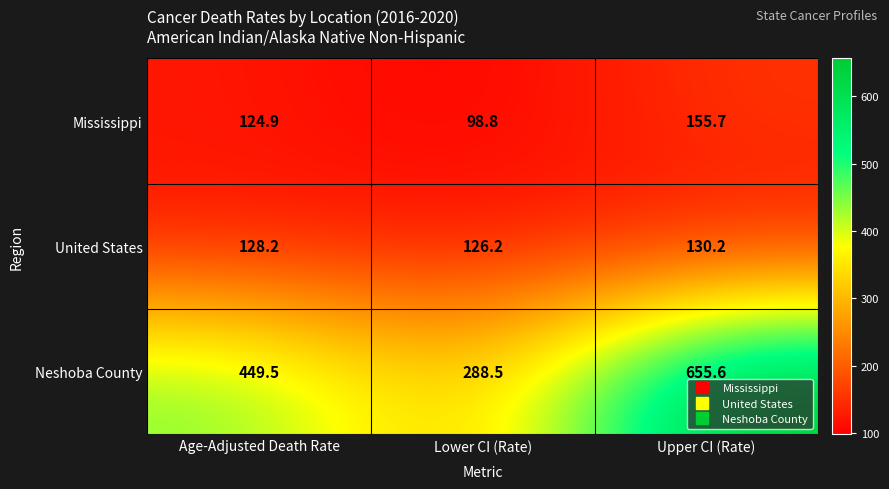

At which label is Neshoba County closest to 472?

Age-Adjusted Death Rate